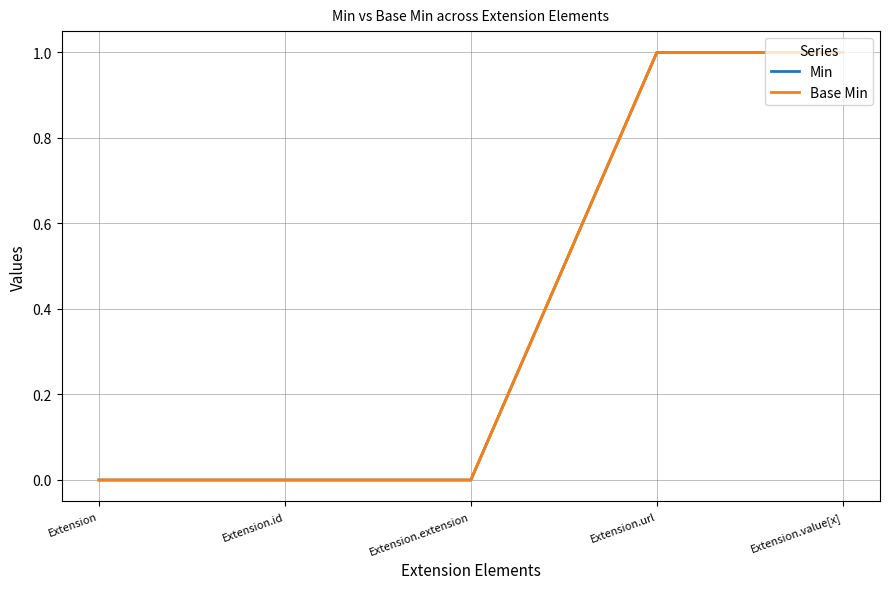

Does the chart display data point markers on the line(s)?

No